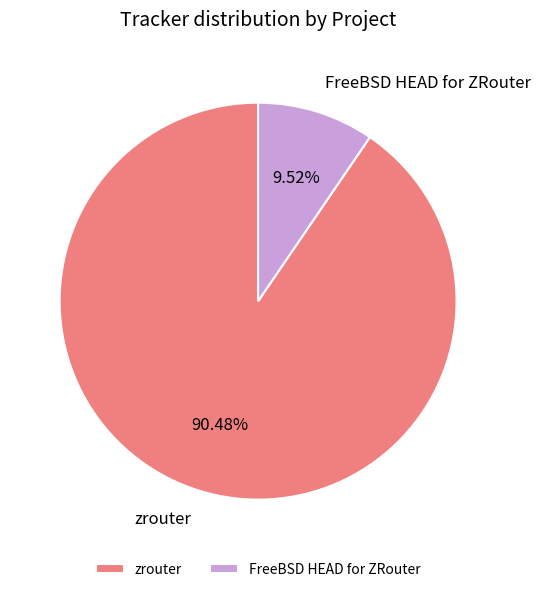

What percentage is NOT represented by FreeBSD HEAD for ZRouter?

90.5%